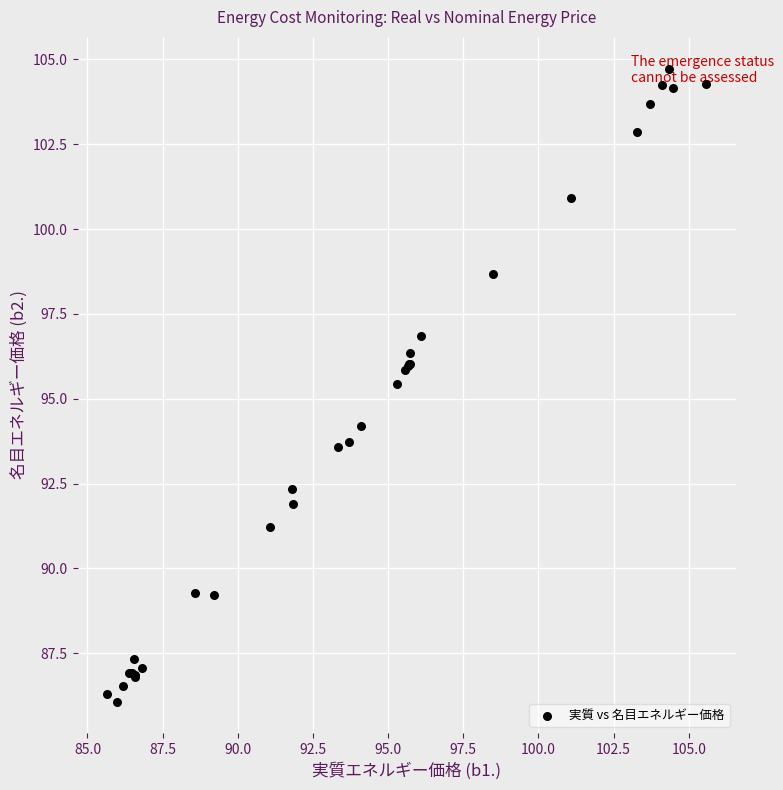

What Y value in the scatter plot is closest to 95?

95.4